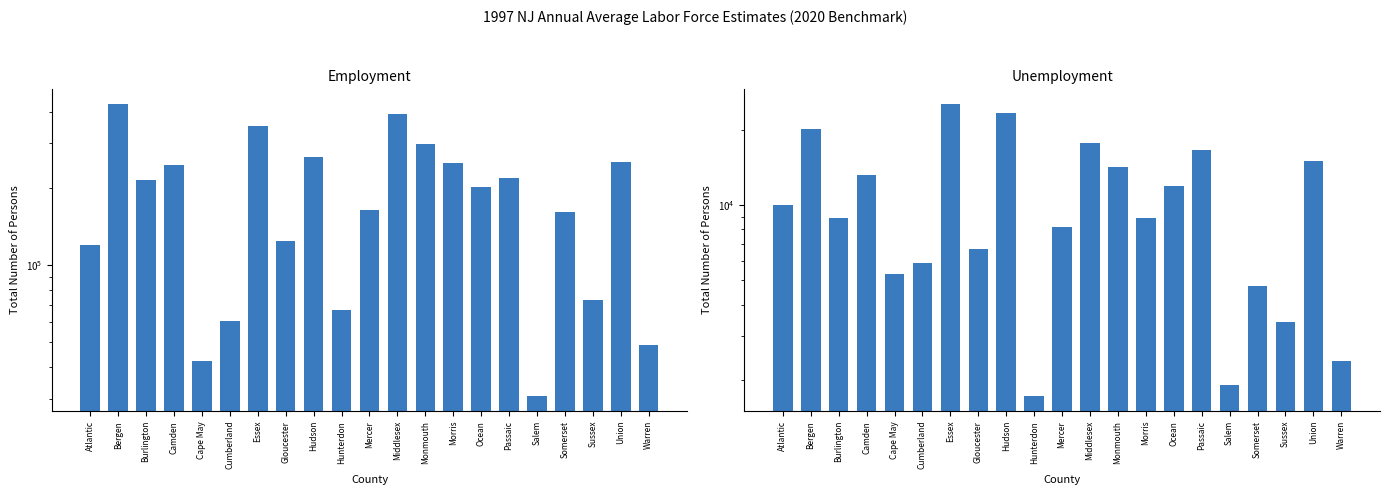

What is the label of the 5th bar from the left?

Cape May